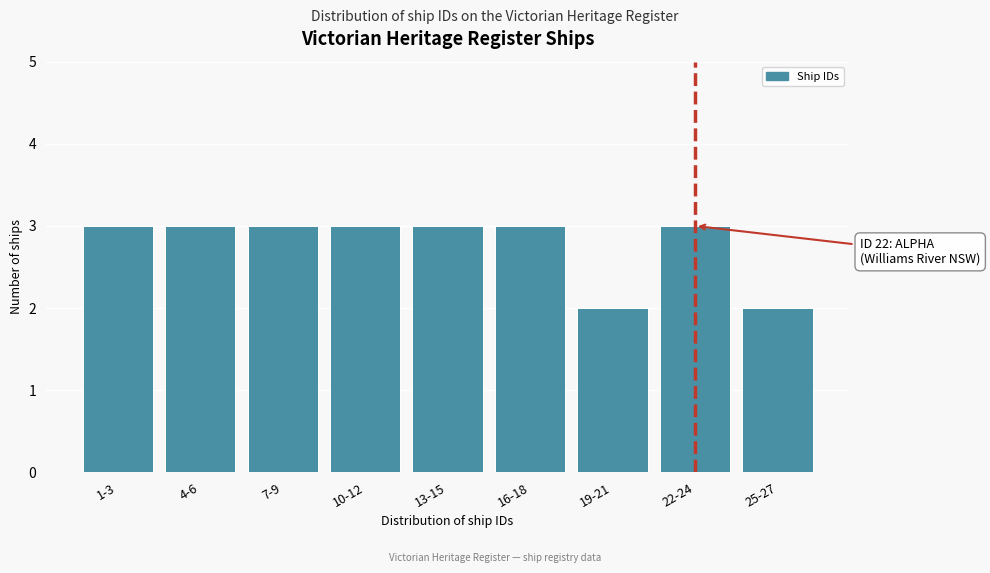

Reading left to right, what are all the values shown in this chart?

1-3=3	4-6=3	7-9=3	10-12=3	13-15=3	16-18=3	19-21=2	22-24=3	25-27=2